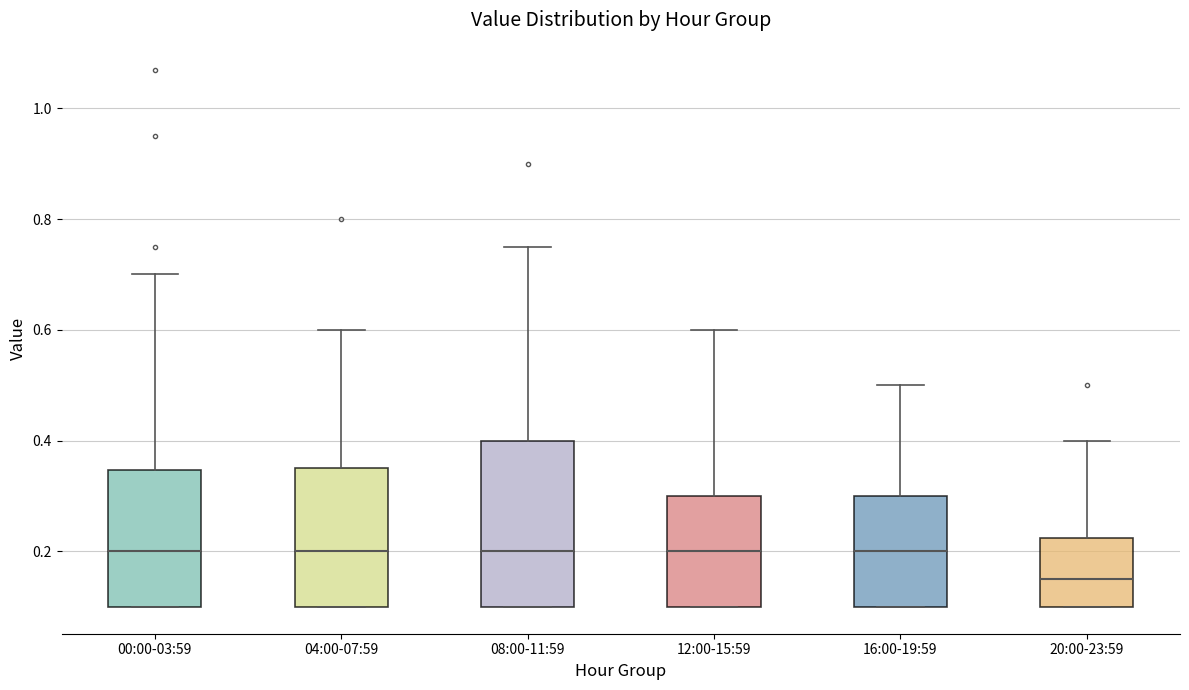

Reading left to right, read every box against the y-axis: the position of its median line, the range the box covers, and the ends of its whiskers. The values are not printed on the chart, so give them approximately, as read against the axis.

00:00-03:59: median 0.20, box 0.10 to 0.34, whiskers 0.10 to 0.70
04:00-07:59: median 0.20, box 0.10 to 0.36, whiskers 0.10 to 0.60
08:00-11:59: median 0.20, box 0.10 to 0.40, whiskers 0.10 to 0.76
12:00-15:59: median 0.20, box 0.10 to 0.30, whiskers 0.10 to 0.60
16:00-19:59: median 0.20, box 0.10 to 0.30, whiskers 0.10 to 0.50
20:00-23:59: median 0.16, box 0.10 to 0.22, whiskers 0.10 to 0.40